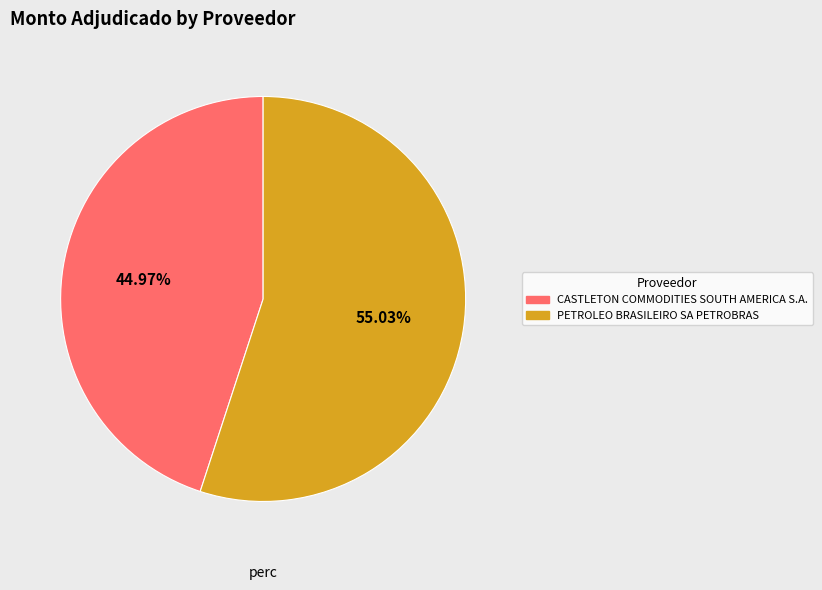

What percentage is the CASTLETON COMMODITIES SOUTH AMERICA S.A. slice, to the nearest percent?

45%